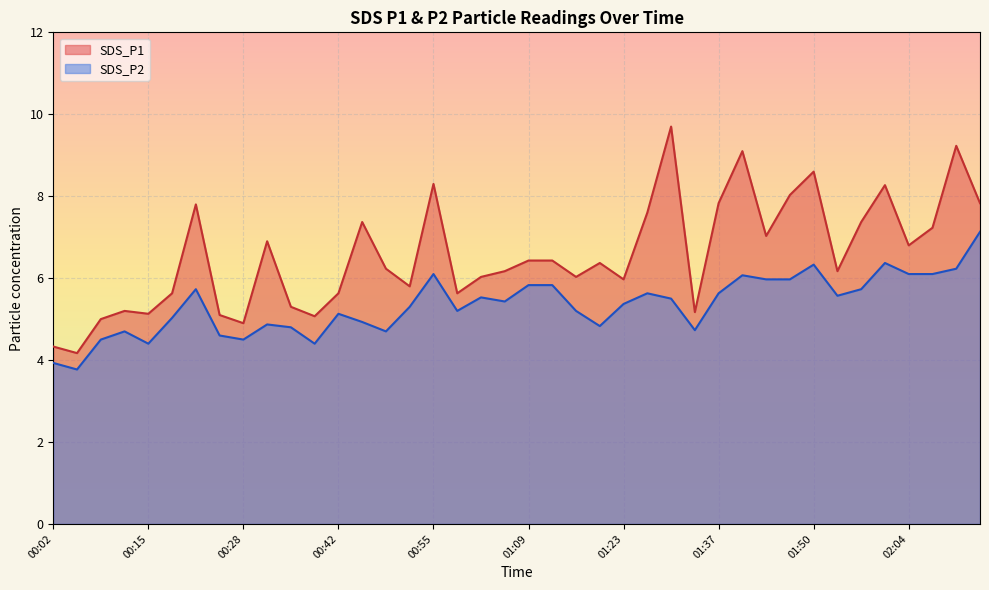

What is the approximate value of SDS_P1 at 01:12?

6.4